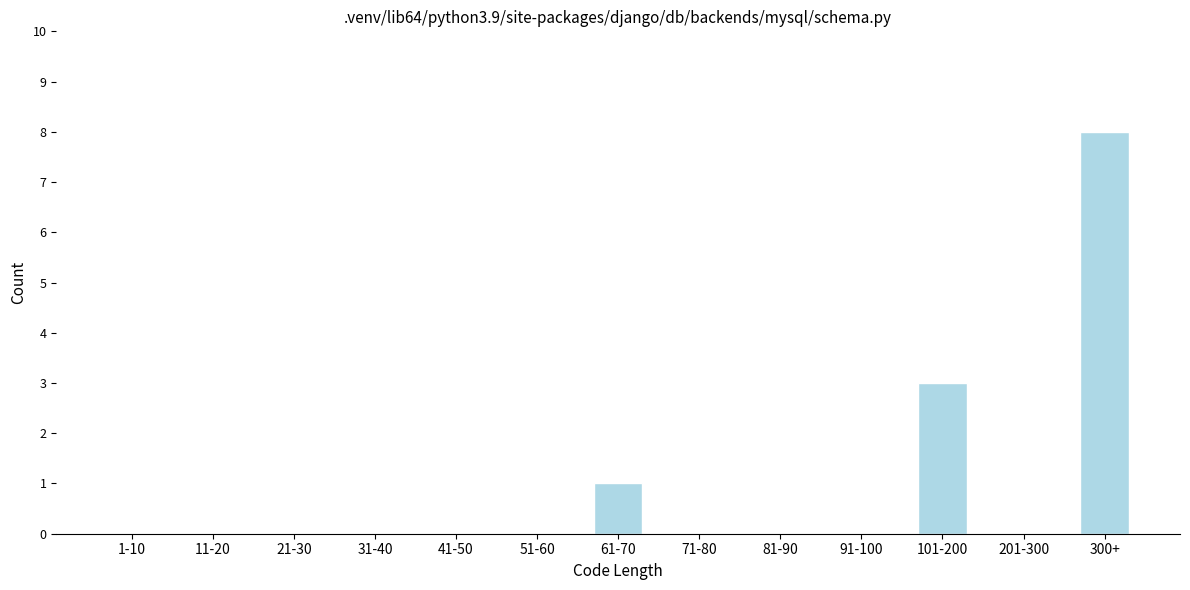

Reading left to right, what are all the values shown in this chart?

1-10=0	11-20=0	21-30=0	31-40=0	41-50=0	51-60=0	61-70=1	71-80=0	81-90=0	91-100=0	101-200=3	201-300=0	300+=8